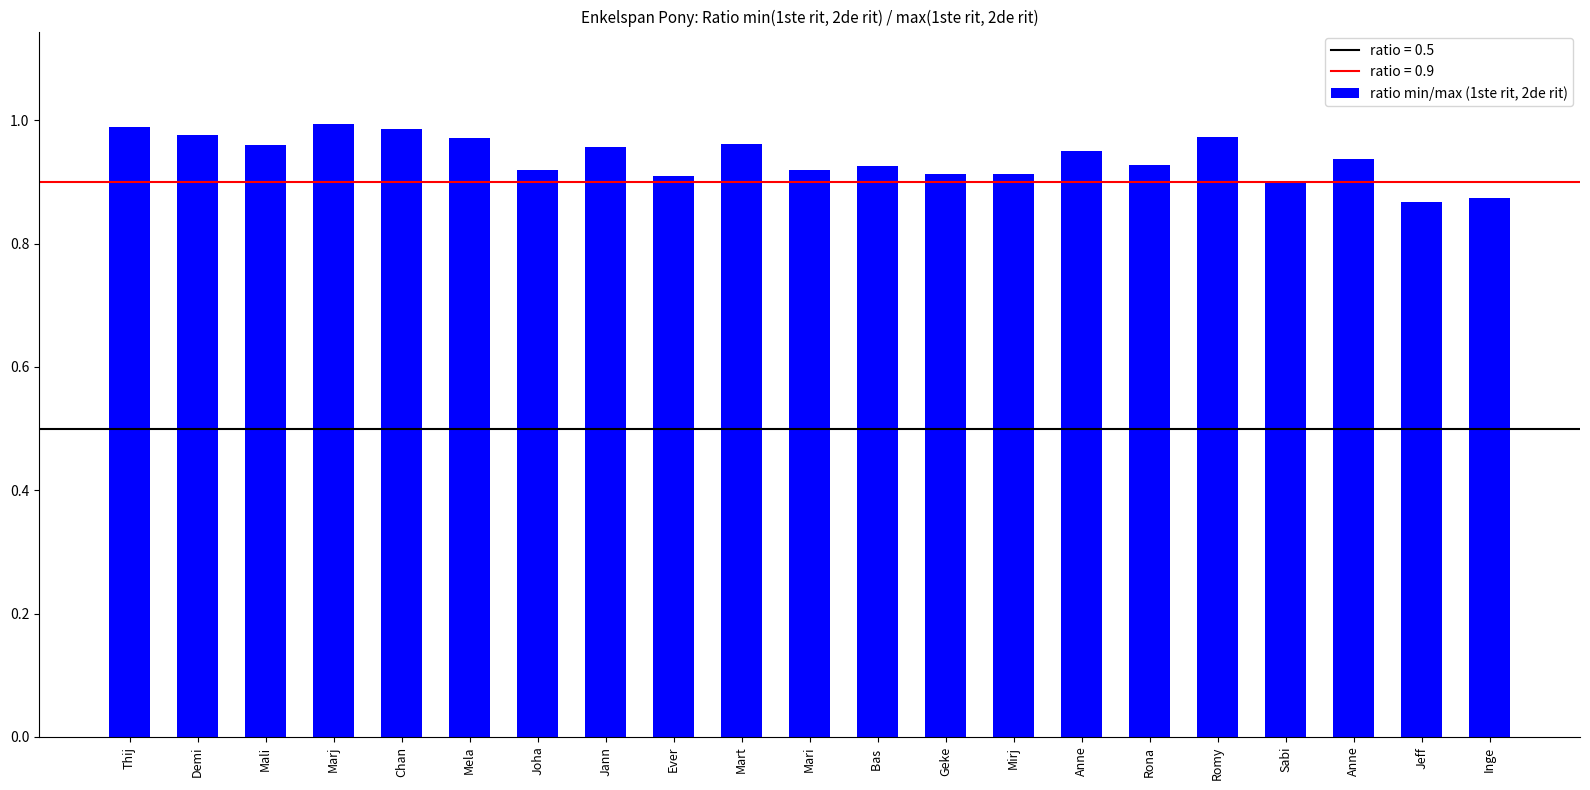

Count the number of data series in this chart.

1